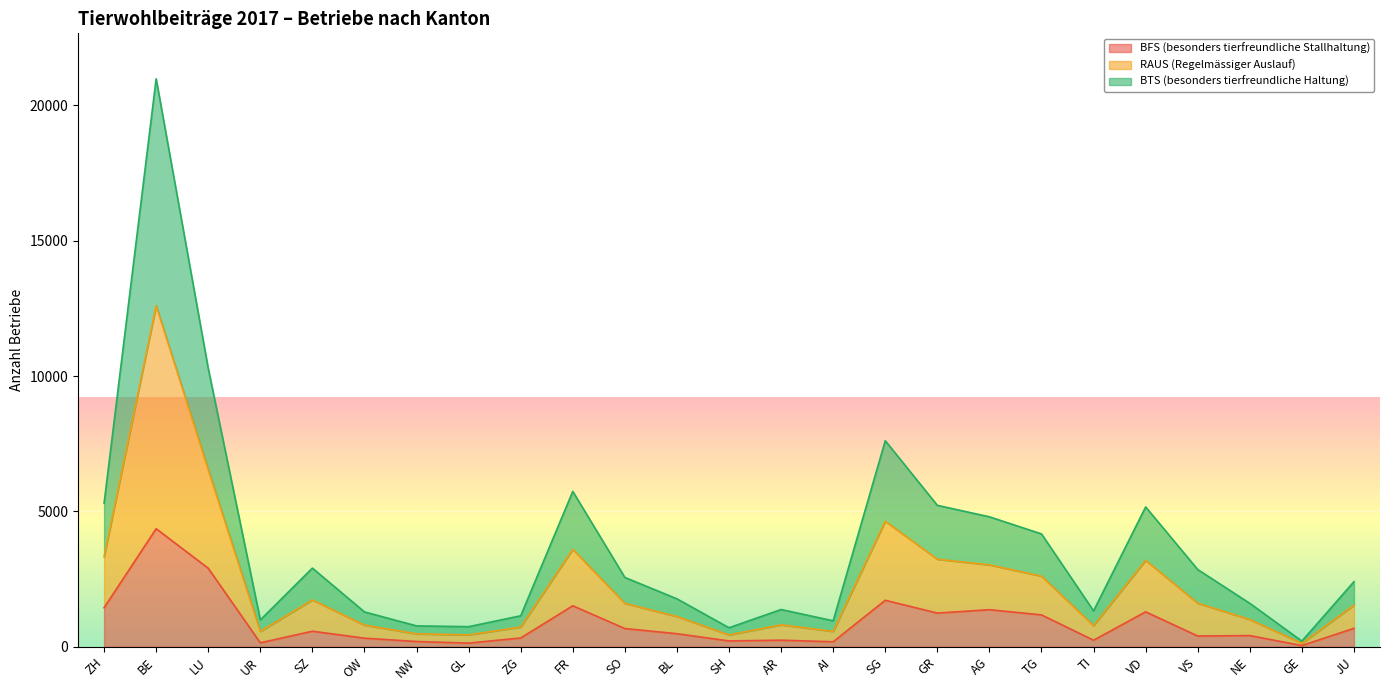

Which category has the highest value in the BFS (besonders tierfreundliche Stallhaltung) series?

BE